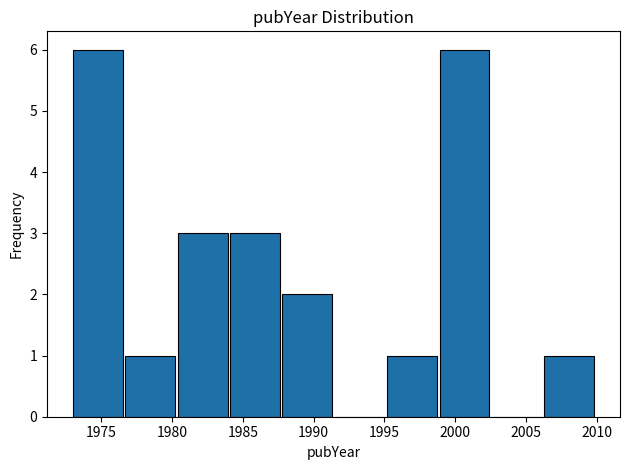

How tall is the bar that spans 1998.9 to 2002.6 on the x-axis? Neither the bar edges nor the heights are printed on the chart, so give them approximately, as read against the axes.

6